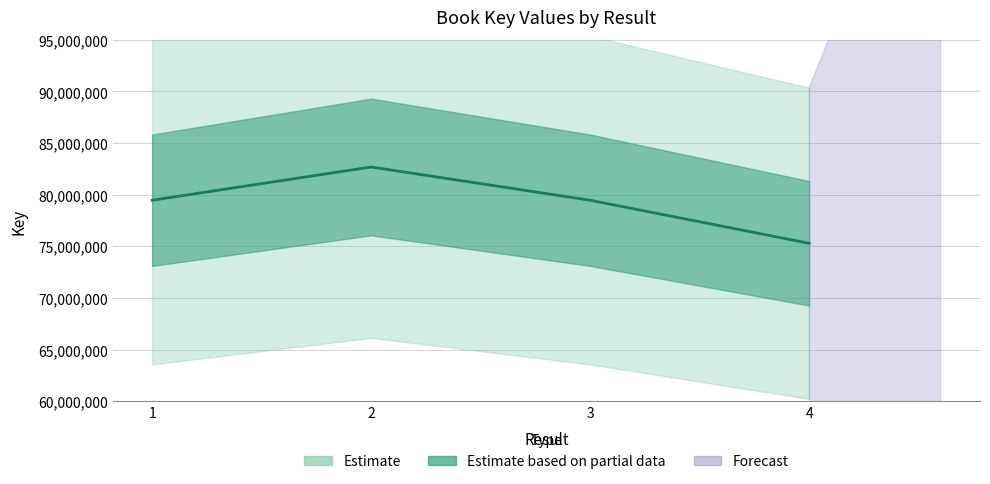

Is it true that the value at 3 is 79472072?

True